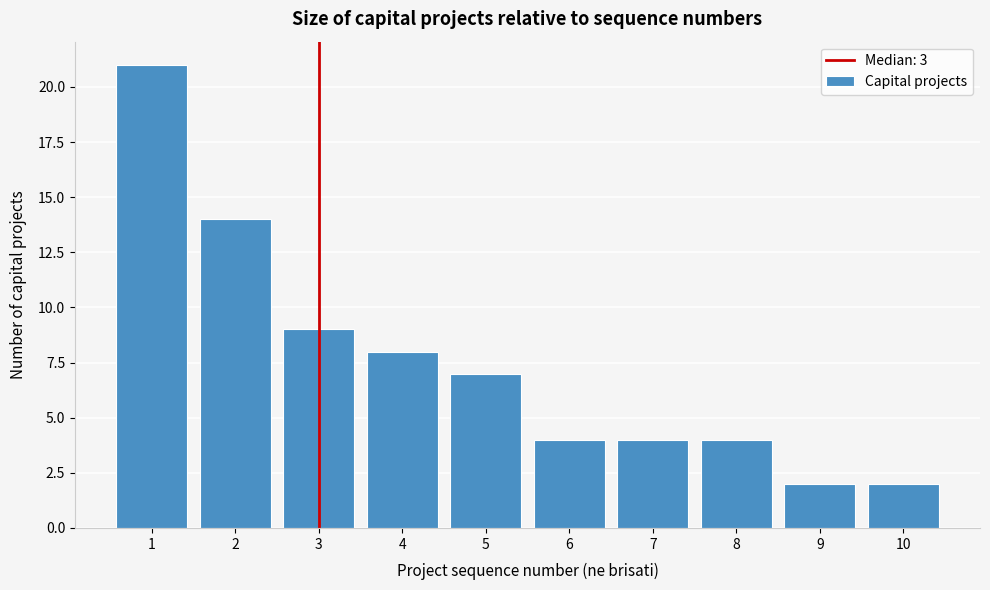

How tall is the bar that spans 4.5 to 5.5 on the x-axis? The values are not printed on the chart, so give them approximately, as read against the axis.

7